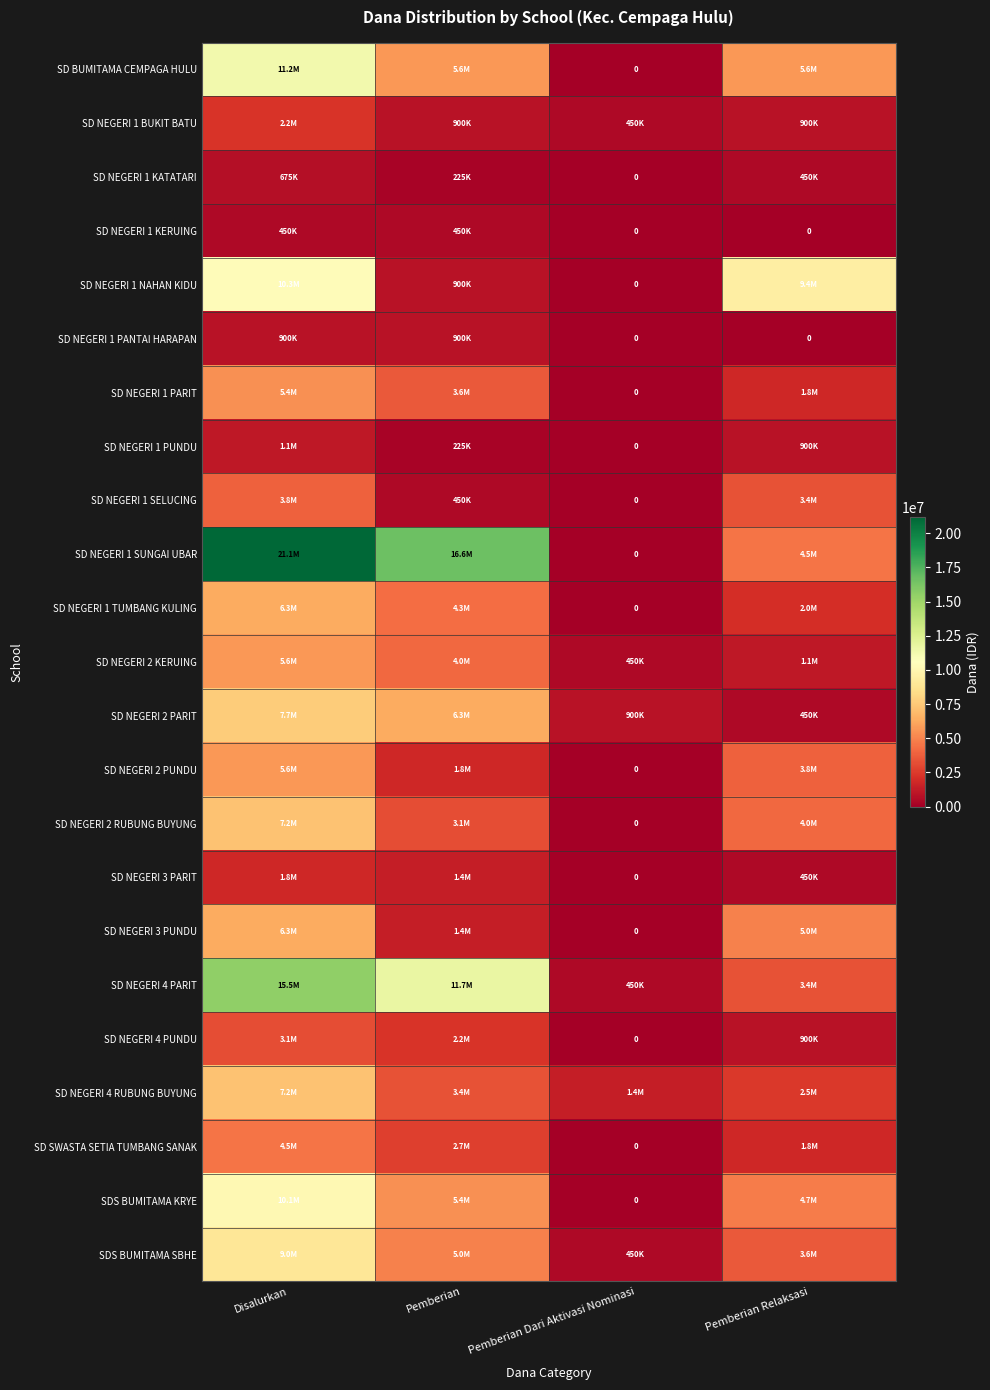

How many data points in SD NEGERI 2 PARIT are above 6300000?

1